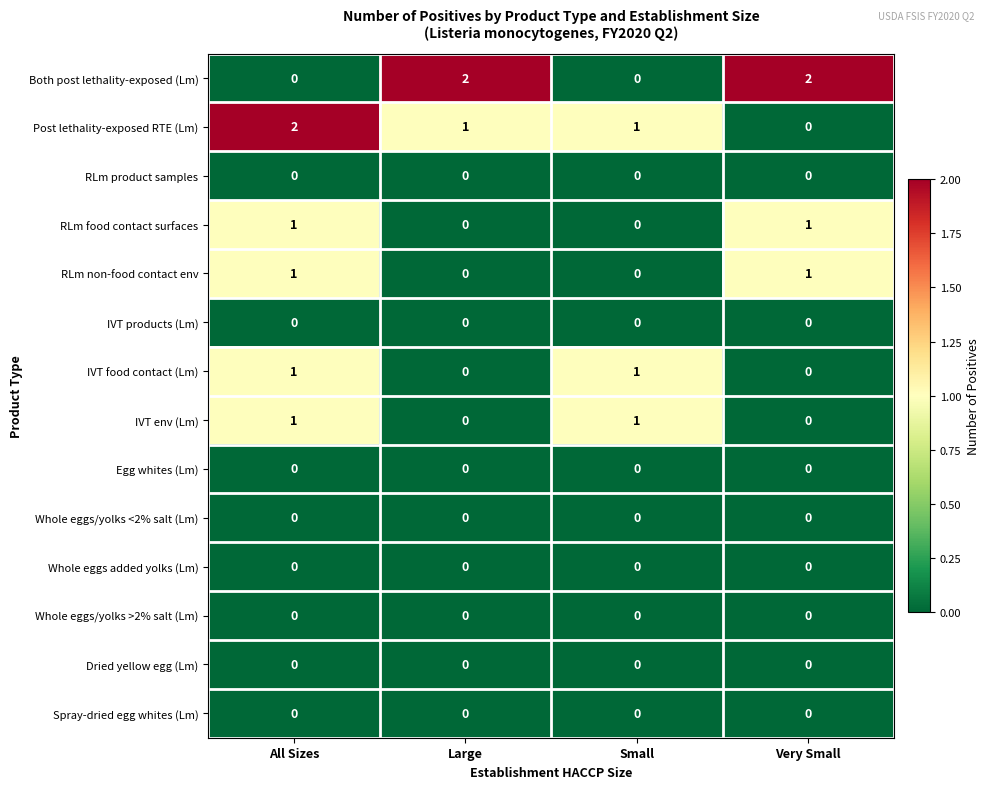

What is the difference between the highest and lowest values at Large?

2